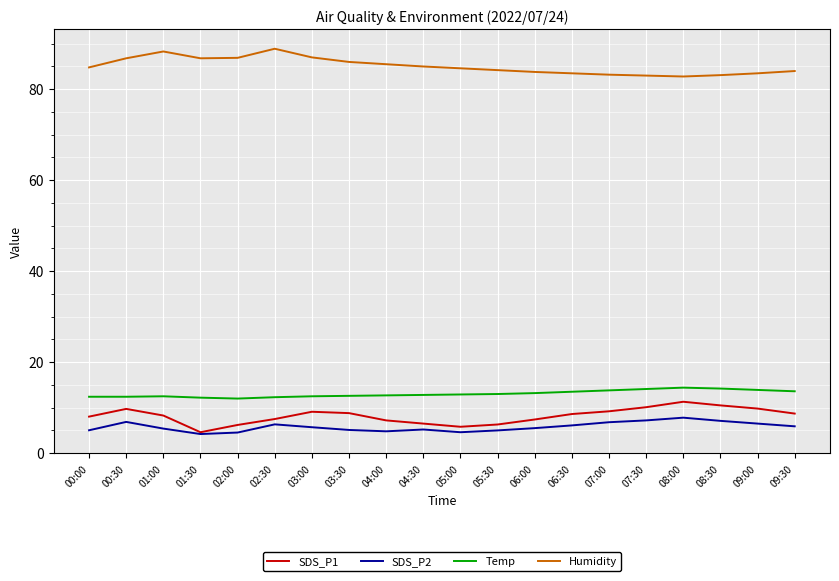

Which series has the largest total across all categories?

Humidity